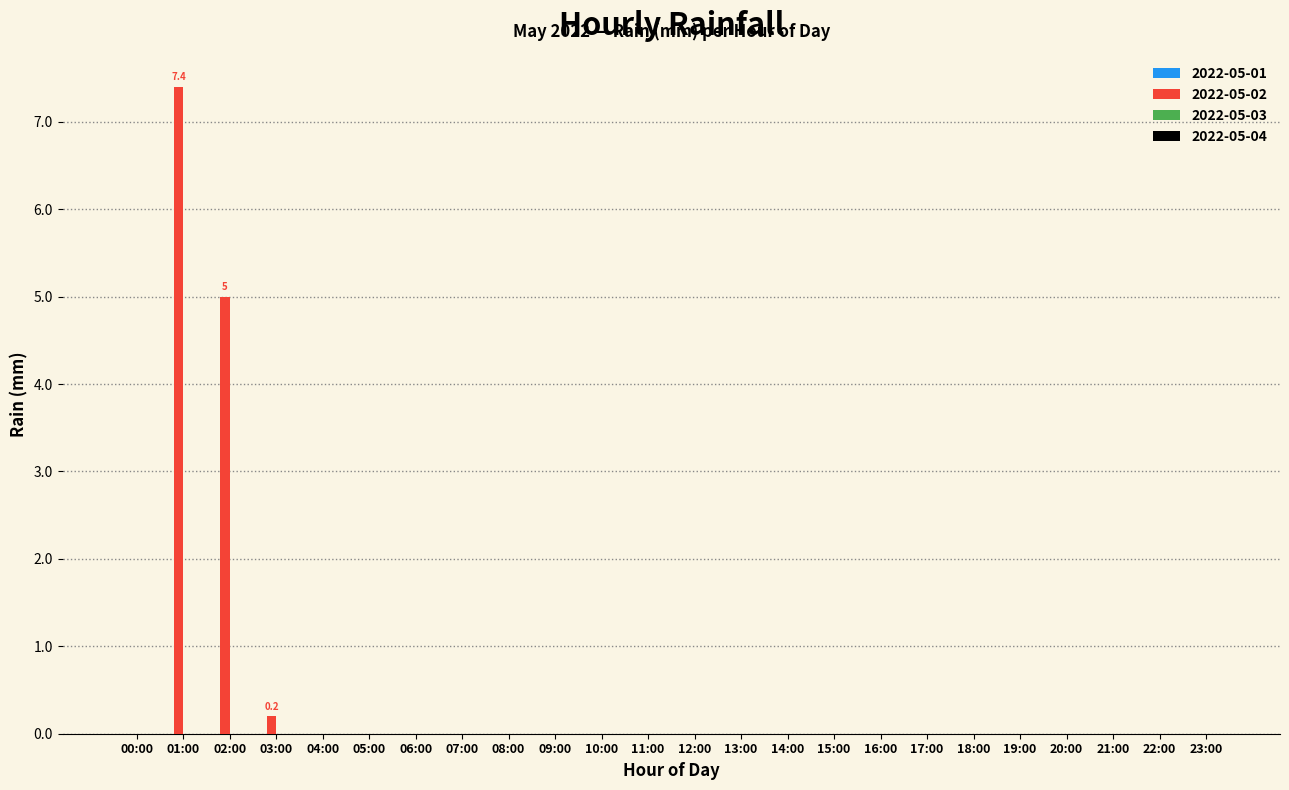

The value at 04:00 is -4.1. True or false?

False